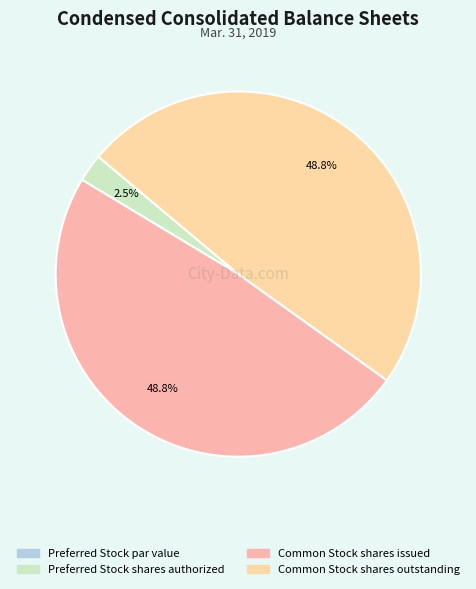

To the nearest percent, what is the combined percentage of Preferred Stock par value and Common Stock shares issued?

49%